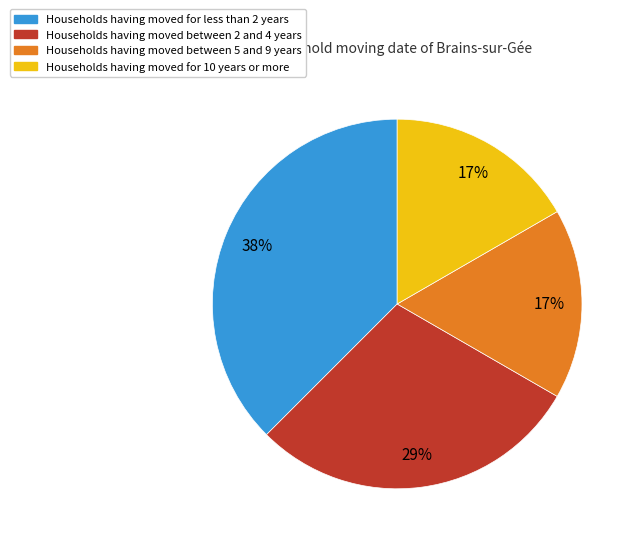

To the nearest percent, what is the average slice percentage?

25%